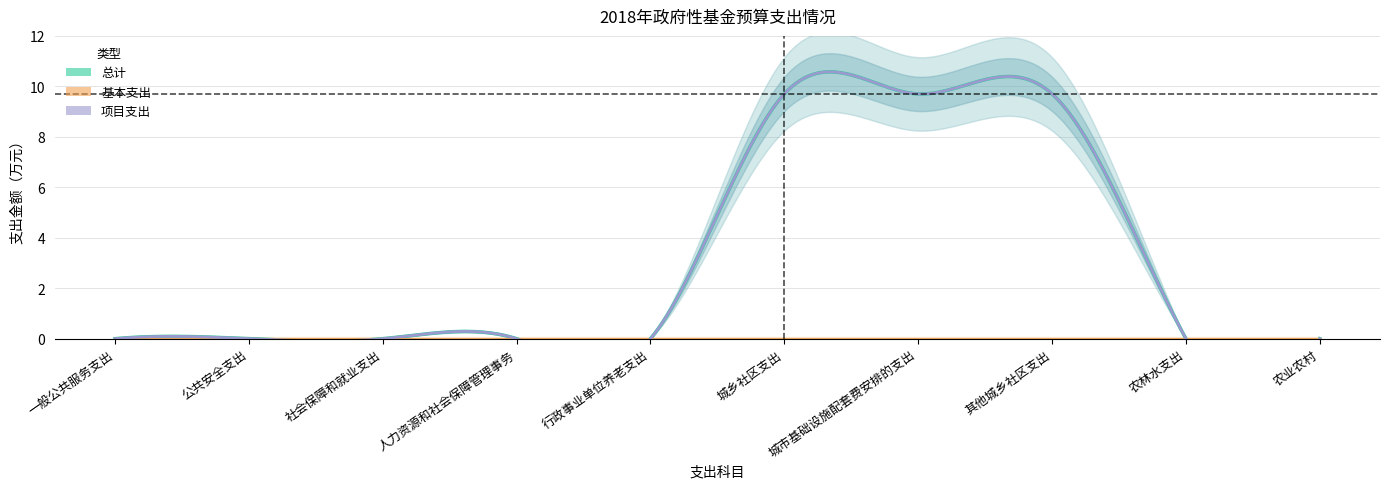

True or false: 项目支出 has a value of 5.8 at 公共安全支出.

False